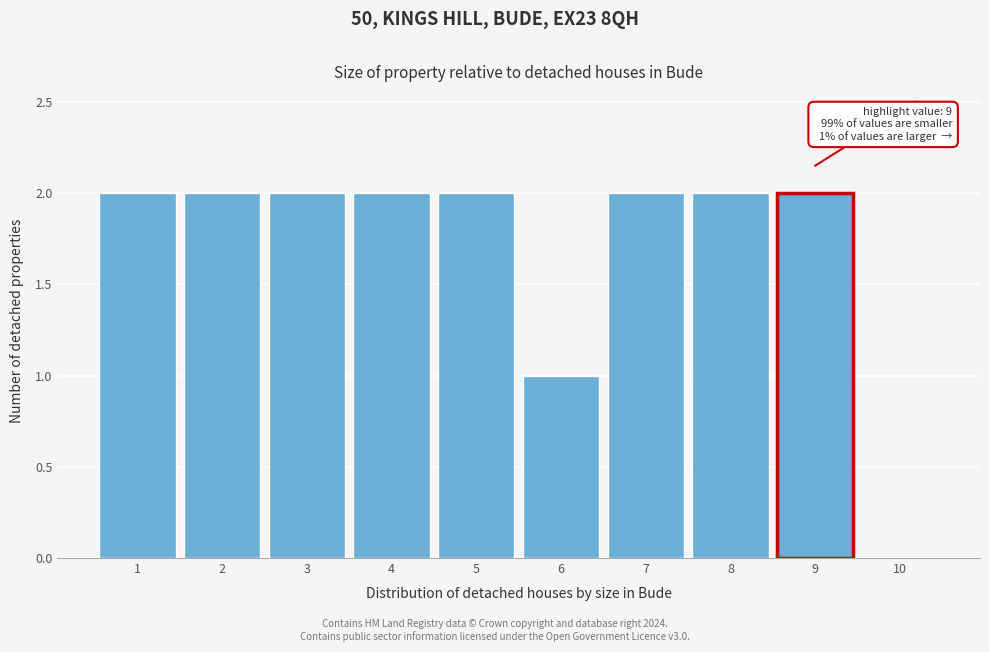

Reading left to right, transcribe all the data shown in this chart.

1=2	2=2	3=2	4=2	5=2	6=1	7=2	8=2	9=2	10=0